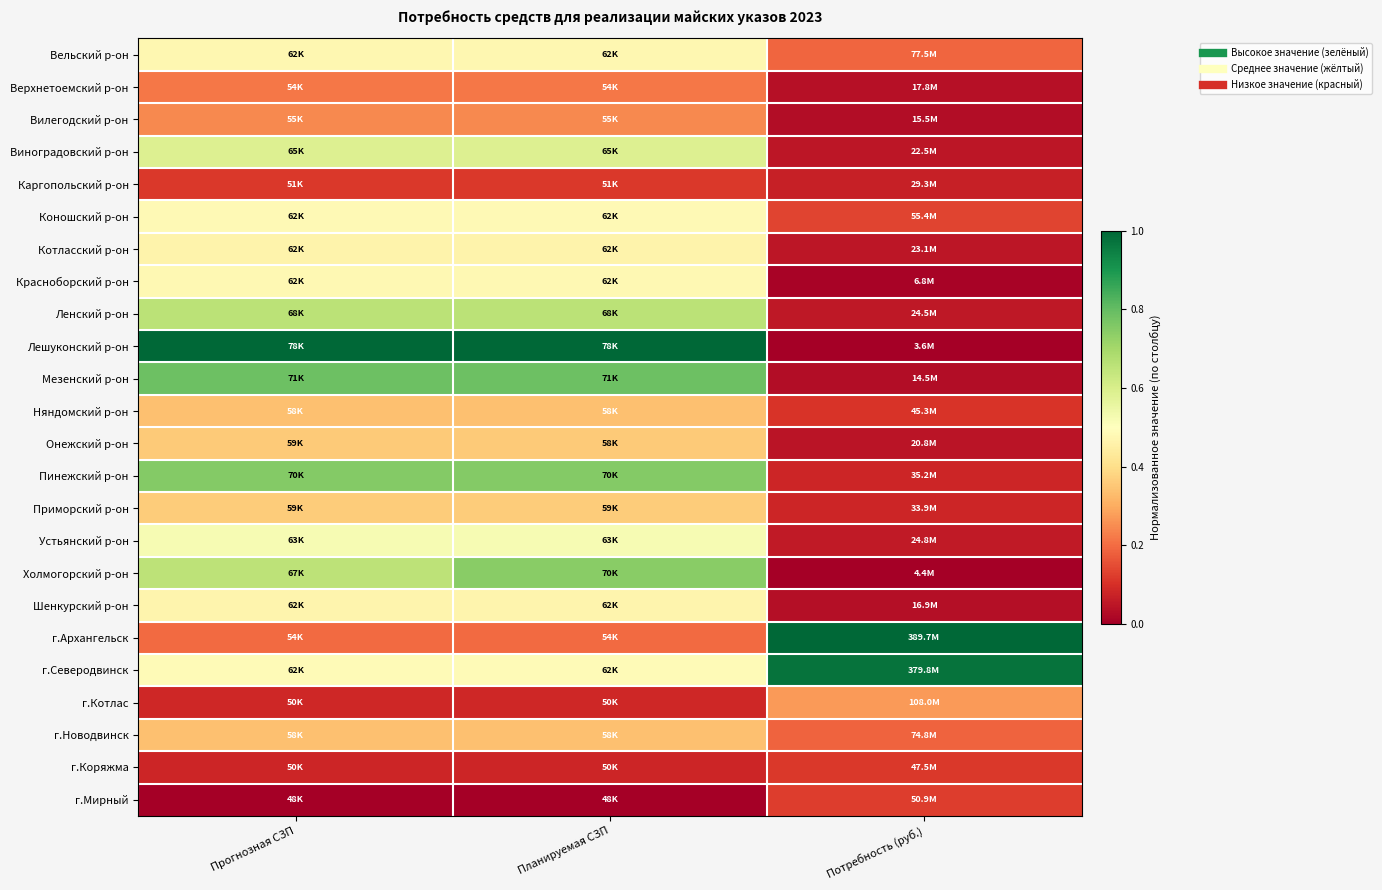

Reading left to right, extract all data points from this chart.

Вельский р-он: Прогнозная СЗП=0.5	Планируемая СЗП=0.5	Потребность (руб.)=0.2
Верхнетоемский р-он: Прогнозная СЗП=0.2	Планируемая СЗП=0.2	Потребность (руб.)=0.0
Вилегодский р-он: Прогнозная СЗП=0.2	Планируемая СЗП=0.2	Потребность (руб.)=0.0
Виноградовский р-он: Прогнозная СЗП=0.6	Планируемая СЗП=0.6	Потребность (руб.)=0.0
Каргопольский р-он: Прогнозная СЗП=0.1	Планируемая СЗП=0.1	Потребность (руб.)=0.1
Коношский р-он: Прогнозная СЗП=0.5	Планируемая СЗП=0.5	Потребность (руб.)=0.1
Котласский р-он: Прогнозная СЗП=0.5	Планируемая СЗП=0.5	Потребность (руб.)=0.1
Красноборский р-он: Прогнозная СЗП=0.5	Планируемая СЗП=0.5	Потребность (руб.)=0.0
Ленский р-он: Прогнозная СЗП=0.7	Планируемая СЗП=0.7	Потребность (руб.)=0.1
Лешуконский р-он: Прогнозная СЗП=1.0	Планируемая СЗП=1.0	Потребность (руб.)=0.0
Мезенский р-он: Прогнозная СЗП=0.8	Планируемая СЗП=0.8	Потребность (руб.)=0.0
Няндомский р-он: Прогнозная СЗП=0.3	Планируемая СЗП=0.3	Потребность (руб.)=0.1
Онежский р-он: Прогнозная СЗП=0.4	Планируемая СЗП=0.4	Потребность (руб.)=0.0
Пинежский р-он: Прогнозная СЗП=0.8	Планируемая СЗП=0.8	Потребность (руб.)=0.1
Приморский р-он: Прогнозная СЗП=0.4	Планируемая СЗП=0.4	Потребность (руб.)=0.1
Устьянский р-он: Прогнозная СЗП=0.5	Планируемая СЗП=0.5	Потребность (руб.)=0.1
Холмогорский р-он: Прогнозная СЗП=0.7	Планируемая СЗП=0.7	Потребность (руб.)=0.0
Шенкурский р-он: Прогнозная СЗП=0.5	Планируемая СЗП=0.5	Потребность (руб.)=0.0
г.Архангельск: Прогнозная СЗП=0.2	Планируемая СЗП=0.2	Потребность (руб.)=1.0
г.Северодвинск: Прогнозная СЗП=0.5	Планируемая СЗП=0.5	Потребность (руб.)=1.0
г.Котлас: Прогнозная СЗП=0.1	Планируемая СЗП=0.1	Потребность (руб.)=0.3
г.Новодвинск: Прогнозная СЗП=0.3	Планируемая СЗП=0.3	Потребность (руб.)=0.2
г.Коряжма: Прогнозная СЗП=0.1	Планируемая СЗП=0.1	Потребность (руб.)=0.1
г.Мирный: Прогнозная СЗП=0.0	Планируемая СЗП=0.0	Потребность (руб.)=0.1